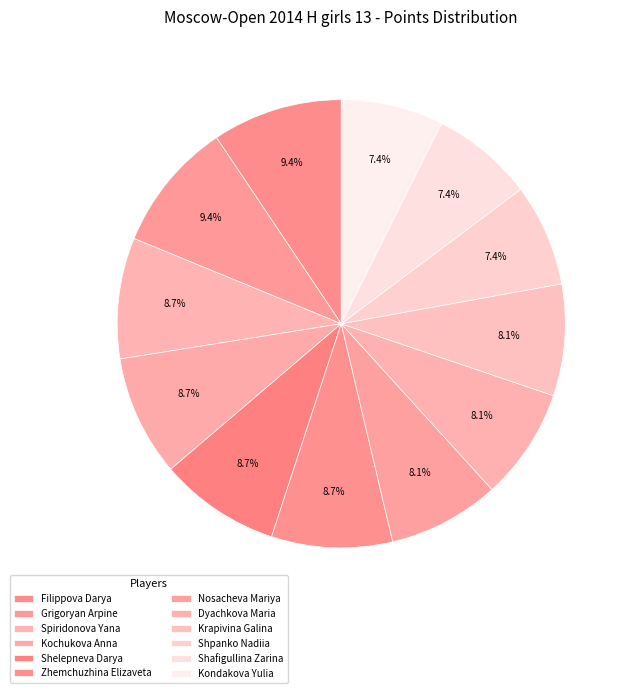

Is Grigoryan Arpine the majority of the pie?

No